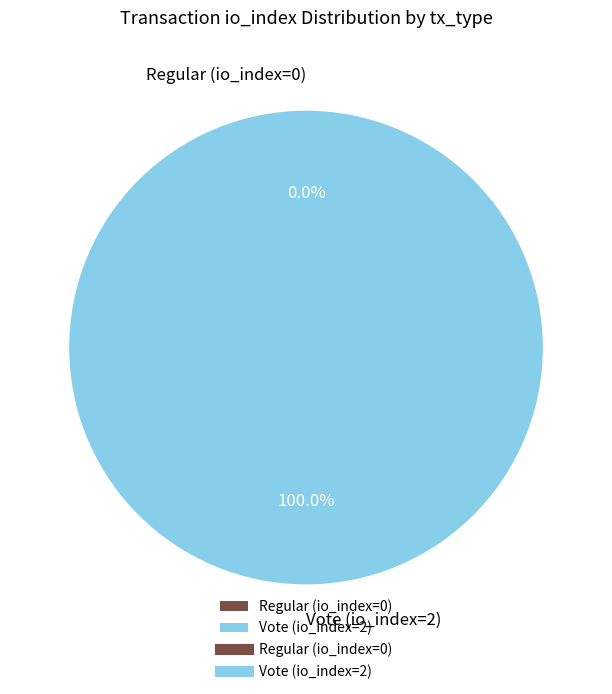

Rank the categories by value from lowest to highest.

Regular (io_index=0), Vote (io_index=2)